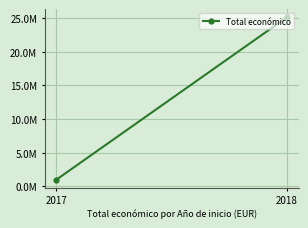

Reading right to left, what are all the values shown in this chart?

25133767	1008684